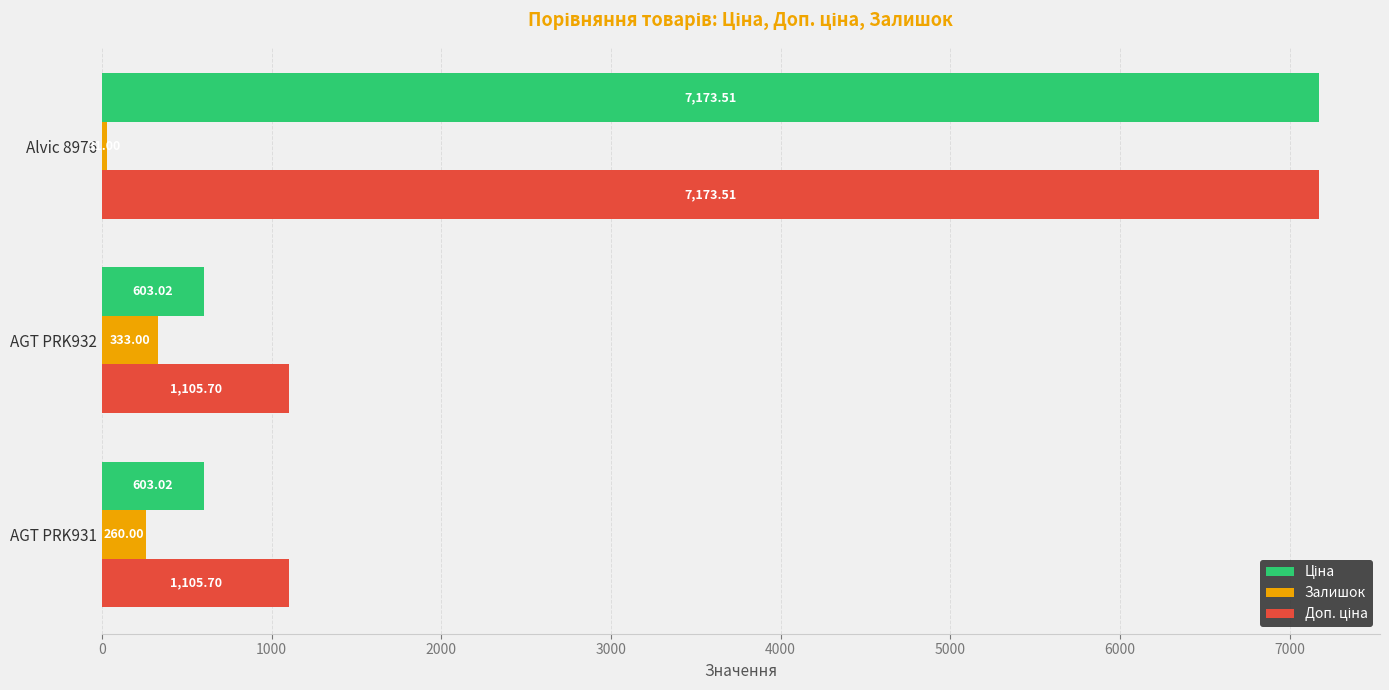

At which category is the sum across all series the highest?

Alvic 8976